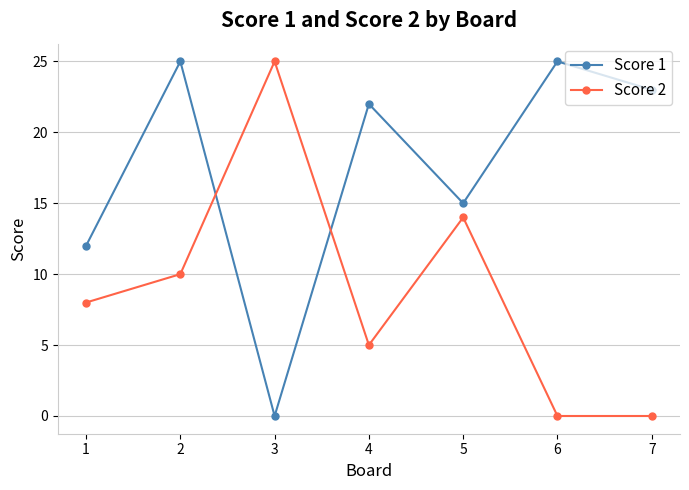

Where is the first local minimum for Score 2?

4